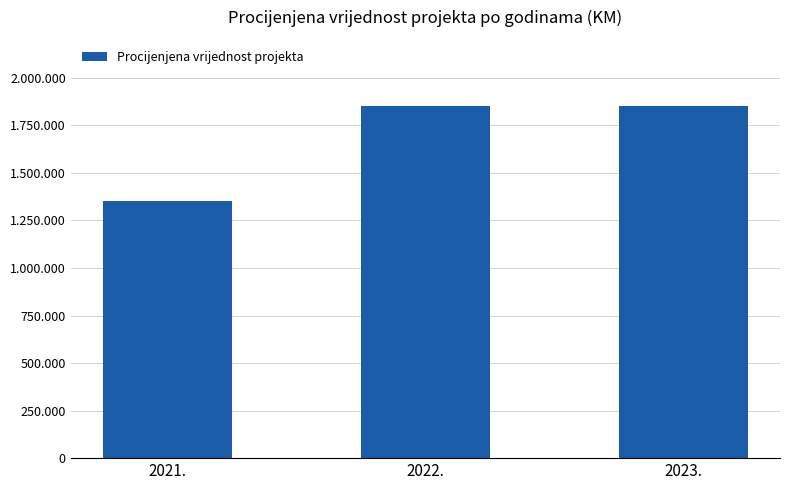

Are the bars horizontal?

No